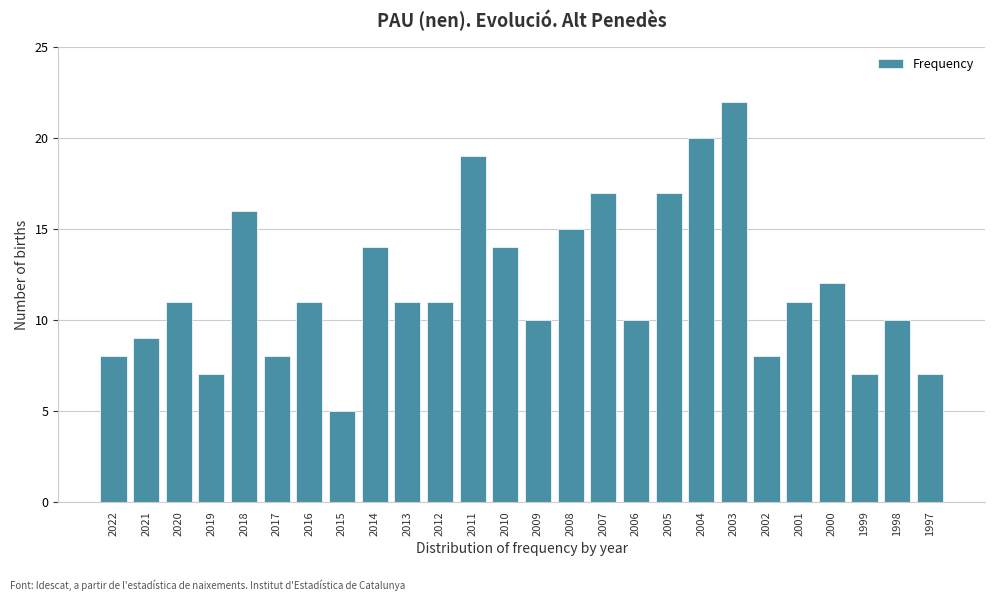

Reading right to left, transcribe all the data shown in this chart.

7	10	7	12	11	8	22	20	17	10	17	15	10	14	19	11	11	14	5	11	8	16	7	11	9	8